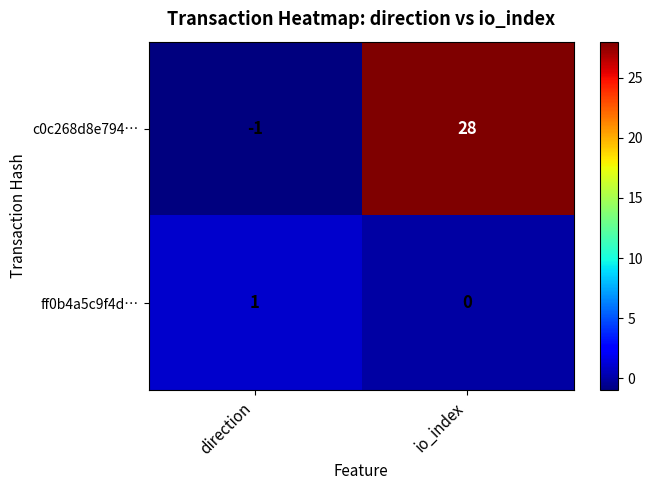

Which series has the largest total across all categories?

c0c268d8e794…